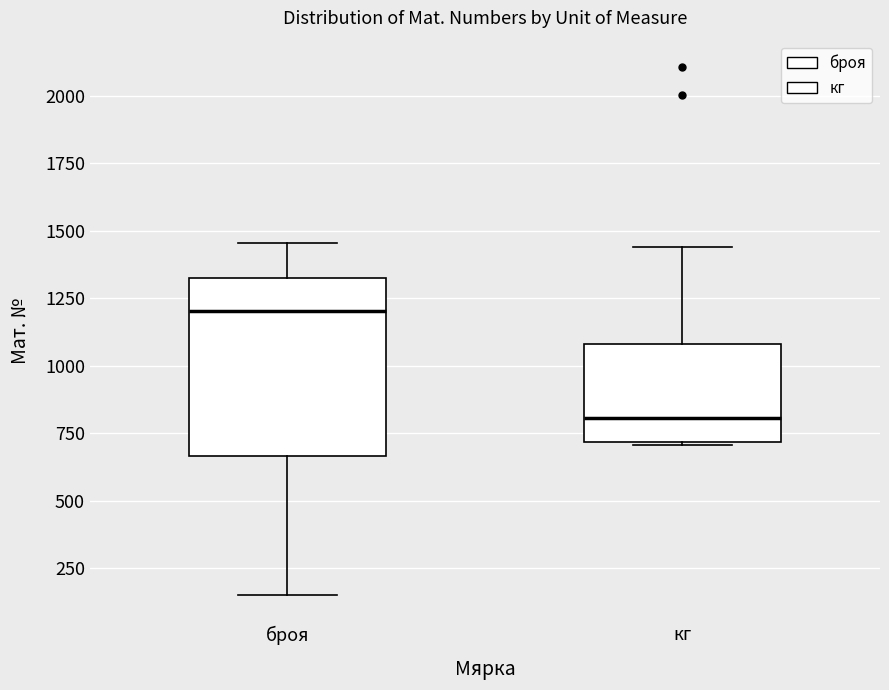

Reading left to right, transcribe this box plot: for each box, give where its median line is, the range the box spans, and where its two whiskers end, as read against the y-axis. The values are not printed on the chart, so give them approximately, as read against the axis.

броя: median 1200, box 650 to 1300, whiskers 150 to 1450
кг: median 800, box 700 to 1100, whiskers 700 to 1450